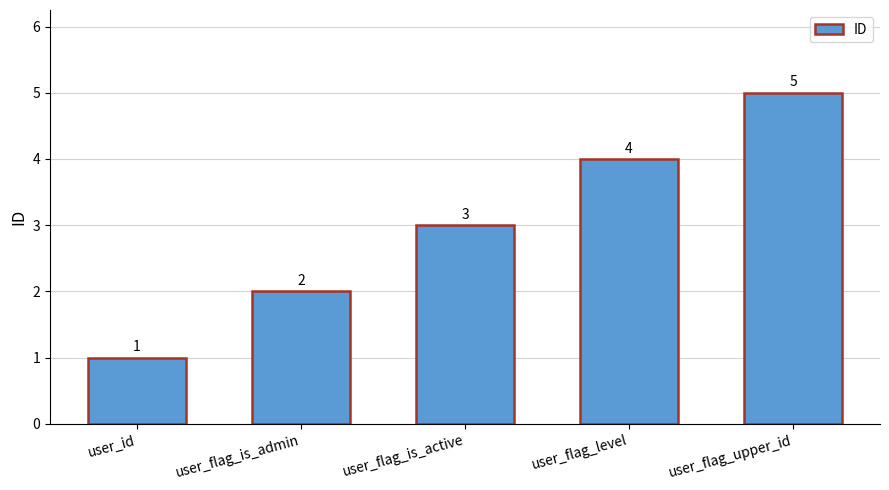

Reading right to left, extract all data points from this chart.

user_flag_upper_id=5	user_flag_level=4	user_flag_is_active=3	user_flag_is_admin=2	user_id=1